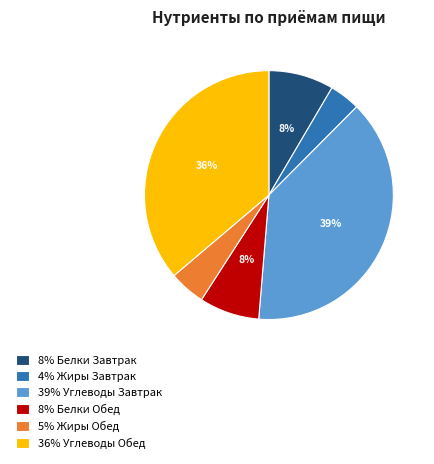

Combined, do 8% Белки Обед and 39% Углеводы Завтрак account for over 50%?

No